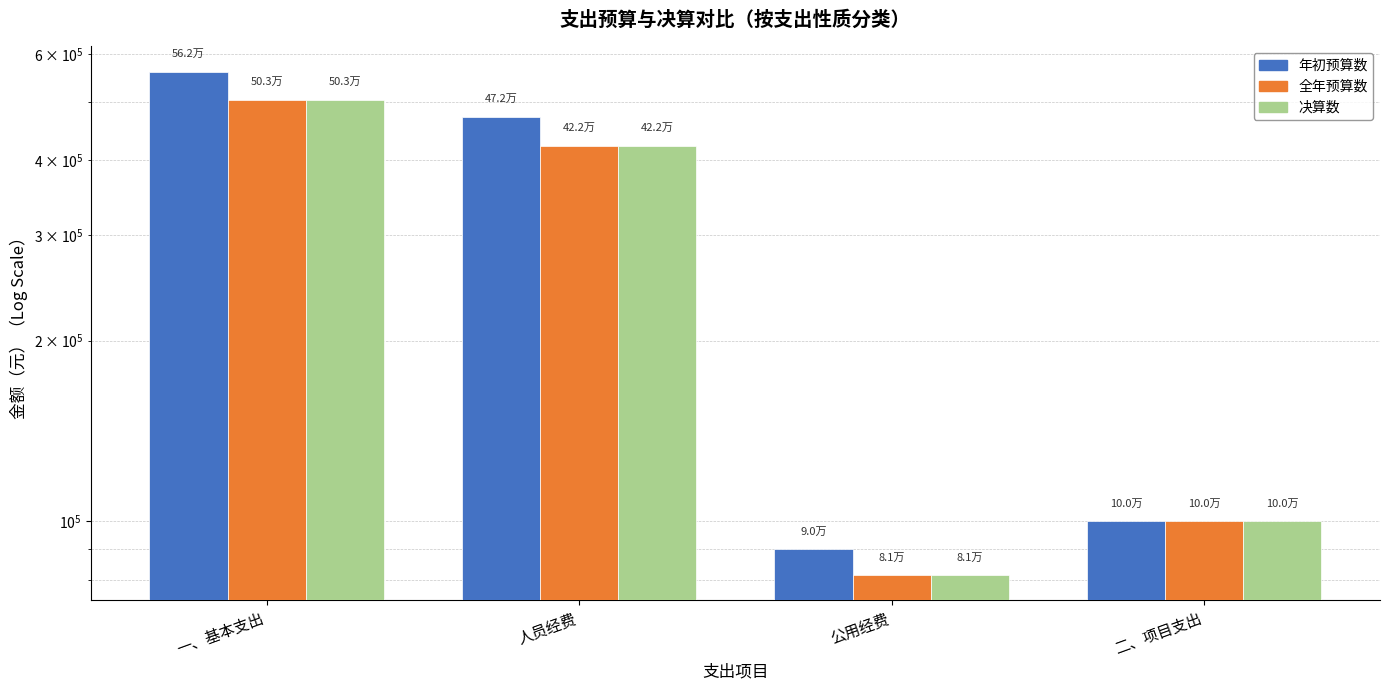

Reading left to right, list all the values displayed in this chart.

年初预算数: 一、基本支出=561600.0	人员经费=471800.0	公用经费=89800.0	二、项目支出=100000.0
全年预算数: 一、基本支出=503440.0	人员经费=422102.0	公用经费=81338.0	二、项目支出=100000.0
决算数: 一、基本支出=503440.0	人员经费=422102.0	公用经费=81338.0	二、项目支出=100000.0